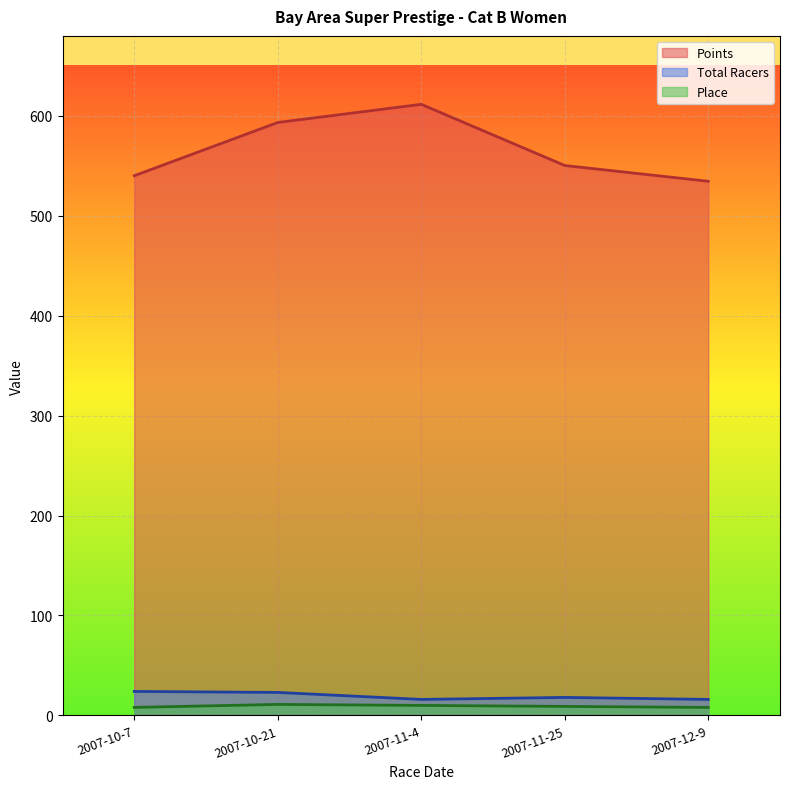

Reading left to right, extract all data points from this chart.

Points: 540.1	593.3	611.5	550.3	534.5
Place: 8.0	11.0	10.0	9.0	8.0
Total Racers: 24.0	23.0	16.0	18.0	16.0